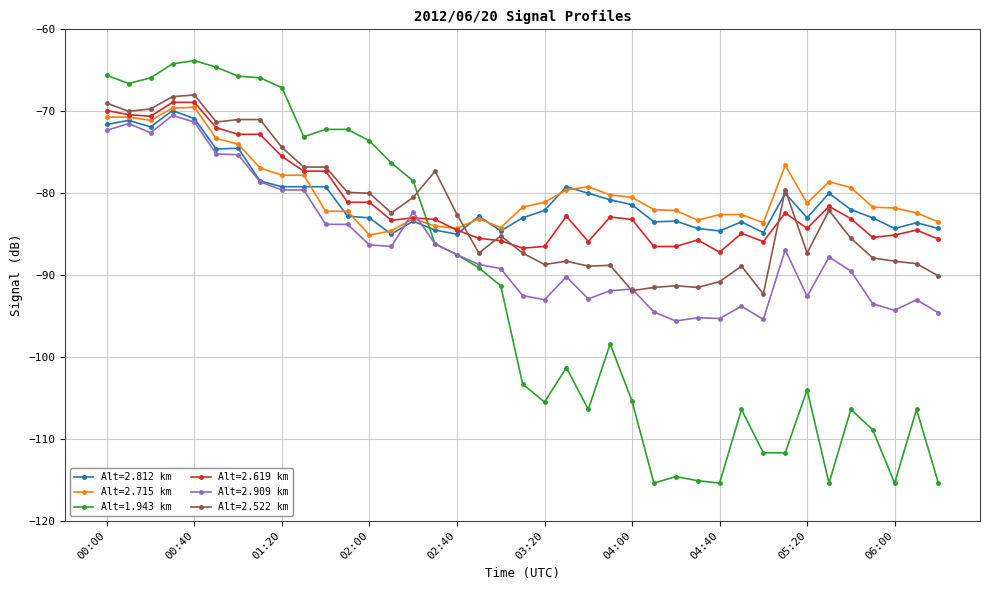

Which series has the widest spread of values?

Alt=1.943 km